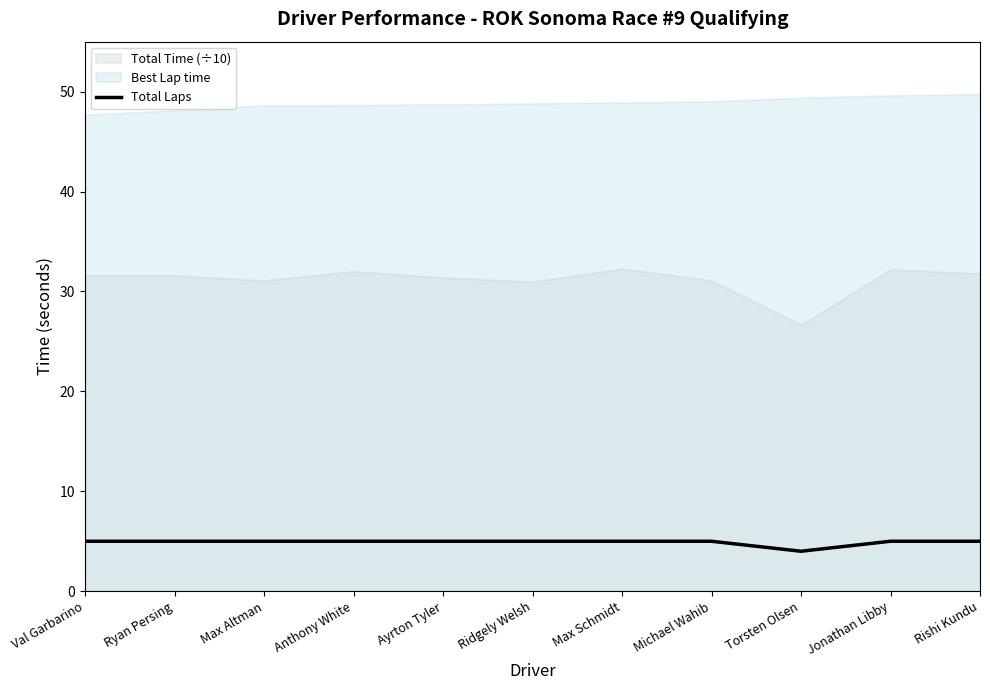

What is the average value?

5